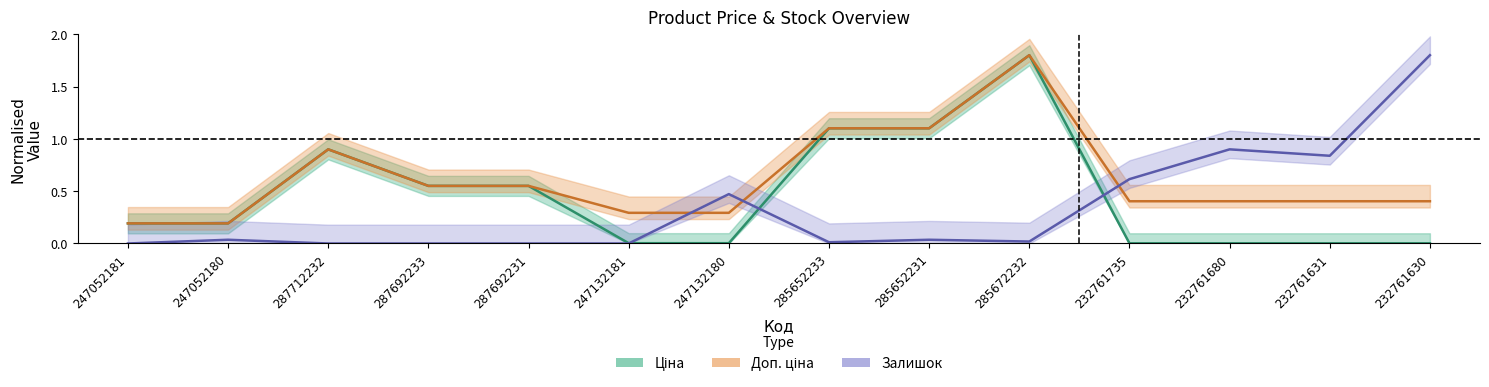

Read the Доп. ціна value at 285652233.

1.1